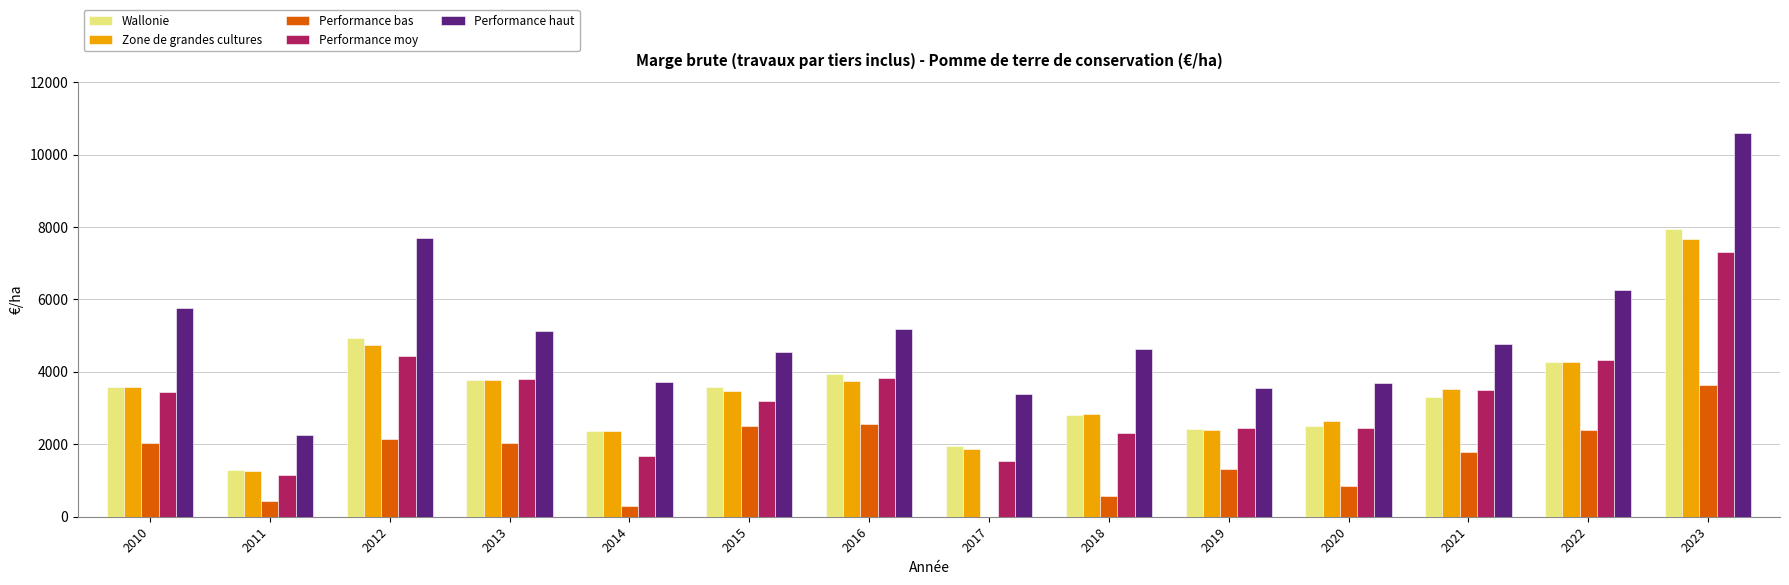

The Performance moy series shows 3482.2 at 2019. True or false?

False